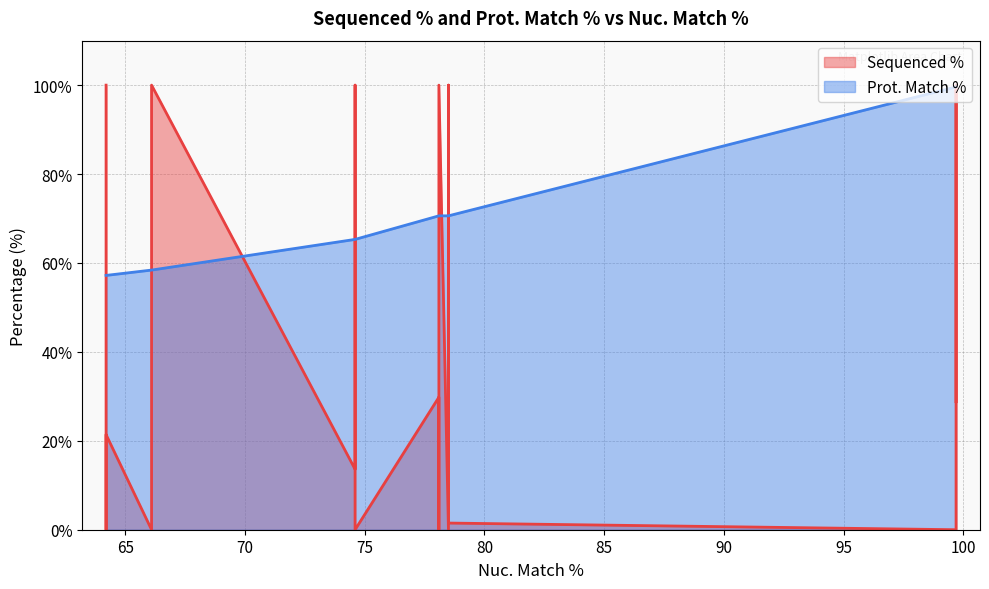

What is the total value across all series at 64.2?

157.2